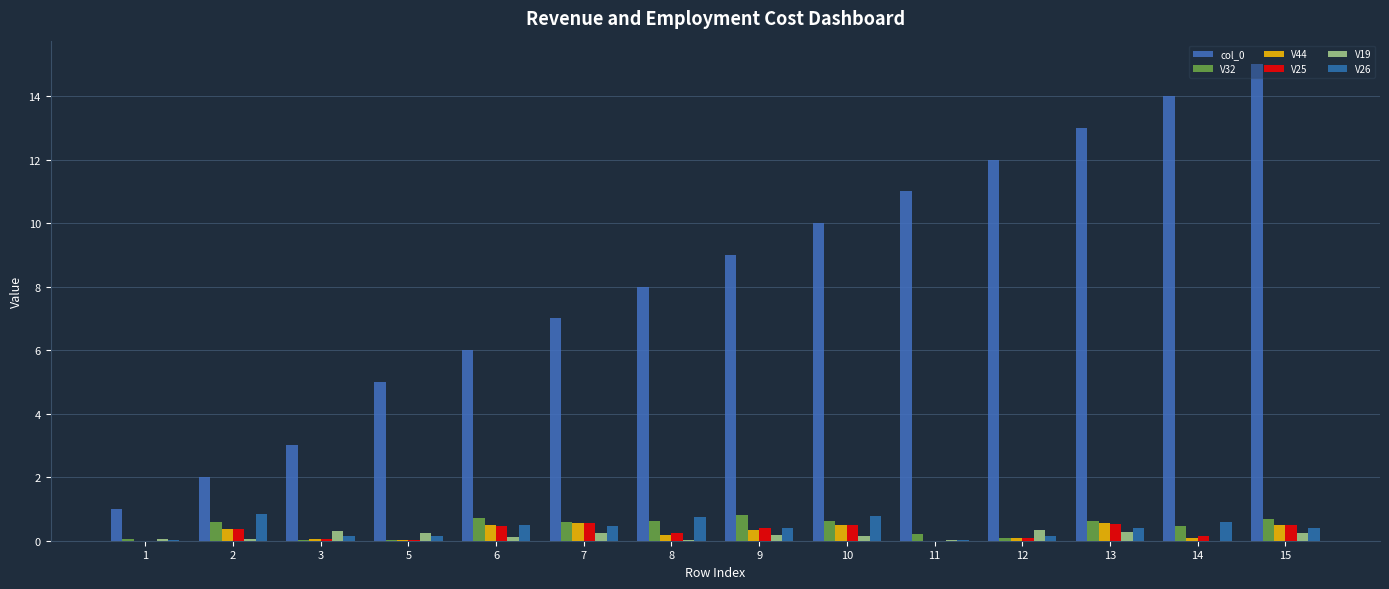

How many data points does each series have?

14